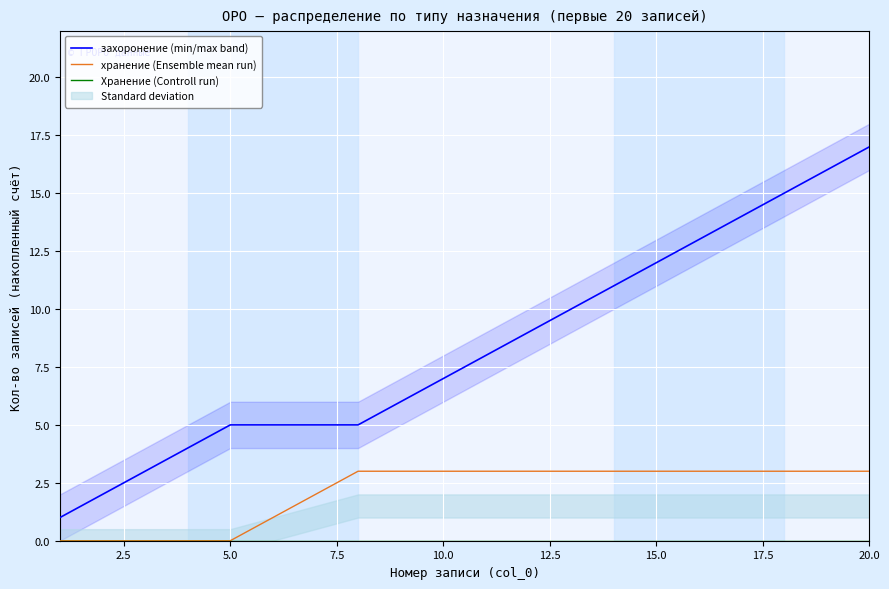

What is the maximum value for хранение (Ensemble mean run)?

3